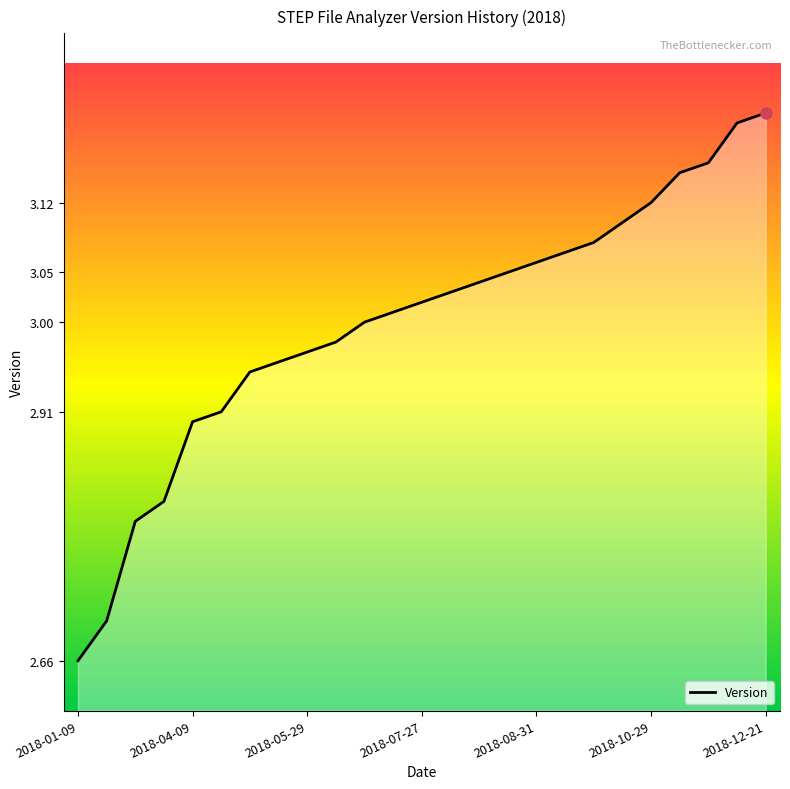

At which category does the chart reach its minimum across all series?

2018-01-09